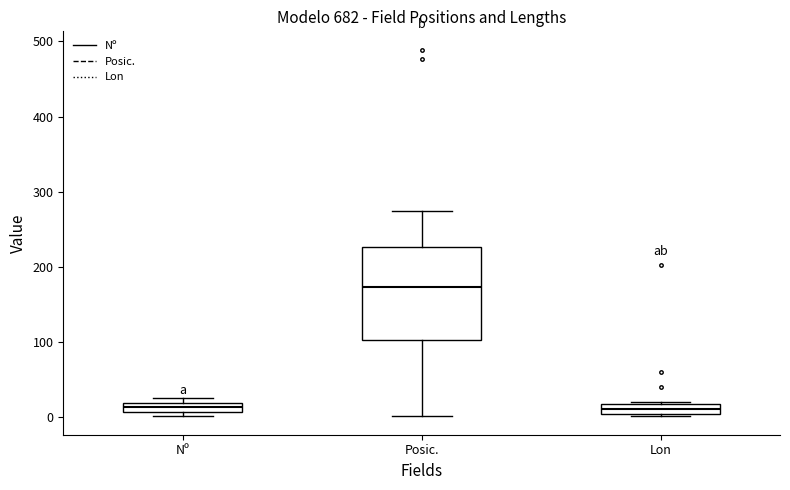

Where is the lower edge of the box for Lon on the y-axis? The values are not printed on the chart, so give them approximately, as read against the axis.

0